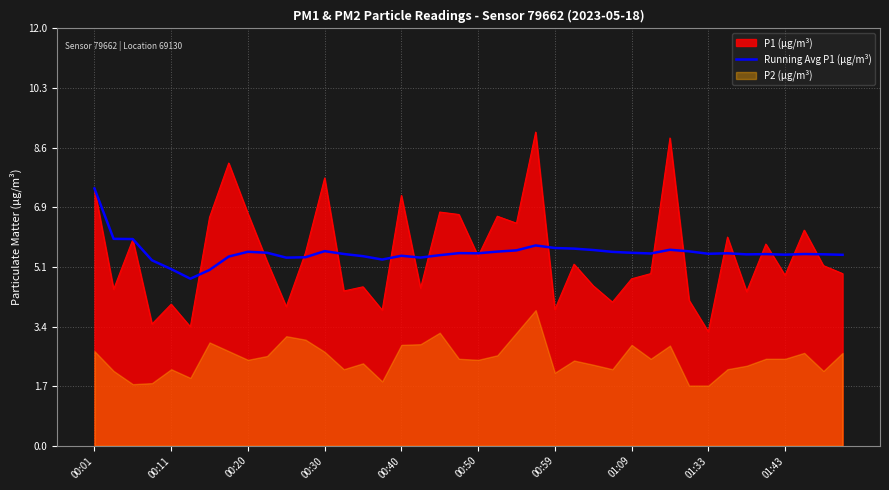

The Running Avg P1 (µg/m³) series shows 1.3 at 01:43. True or false?

False